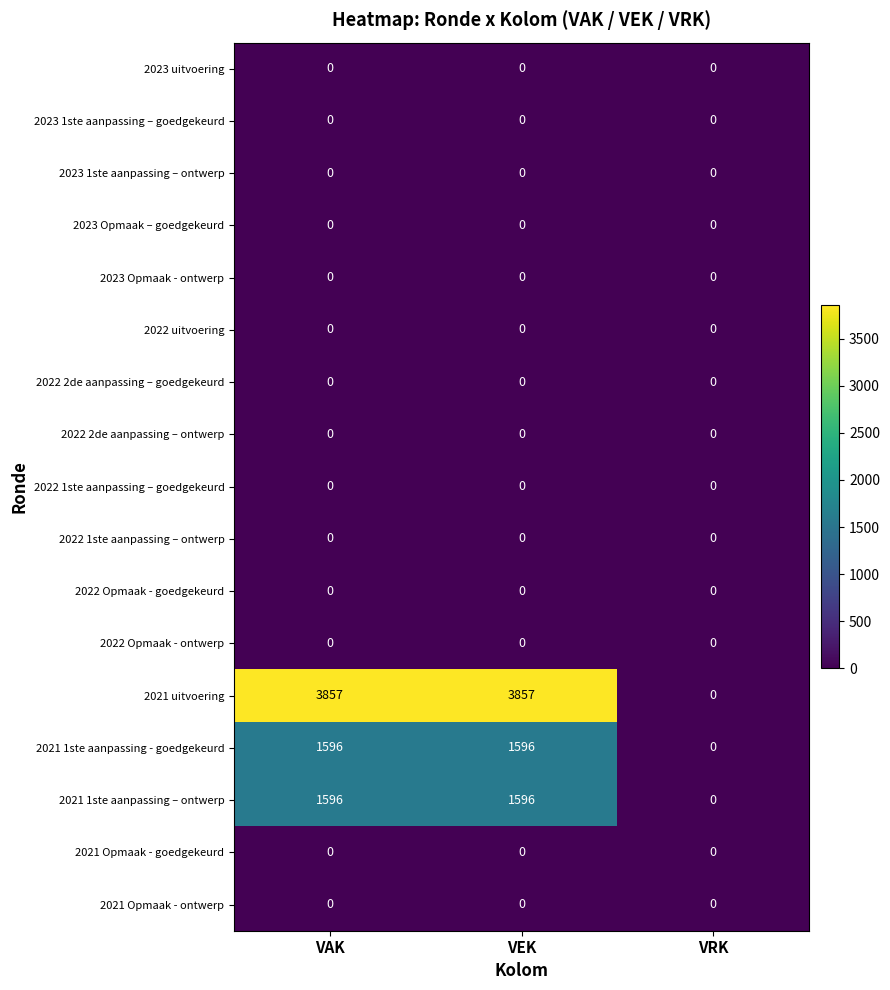

What is the difference between the highest and lowest values at VEK?

3857